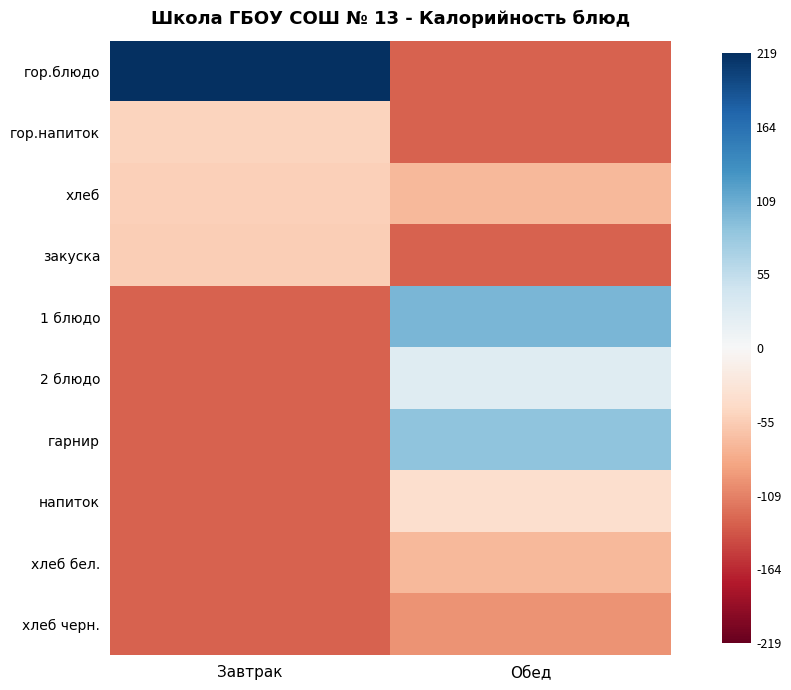

Between Завтрак and Обед, which is larger?

Завтрак